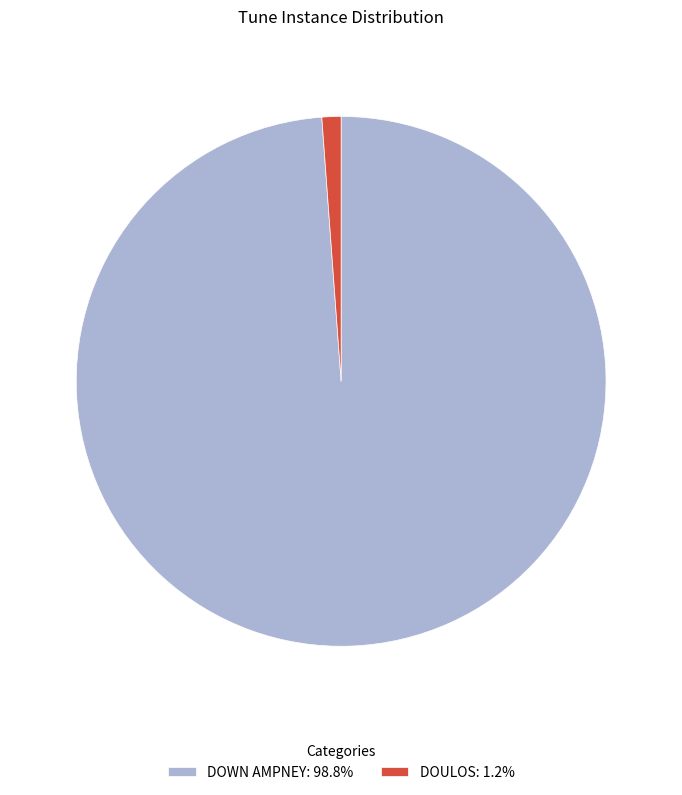

Approximately how many times larger is the value at DOWN AMPNEY: 98.8% compared to DOULOS: 1.2%?

85.0